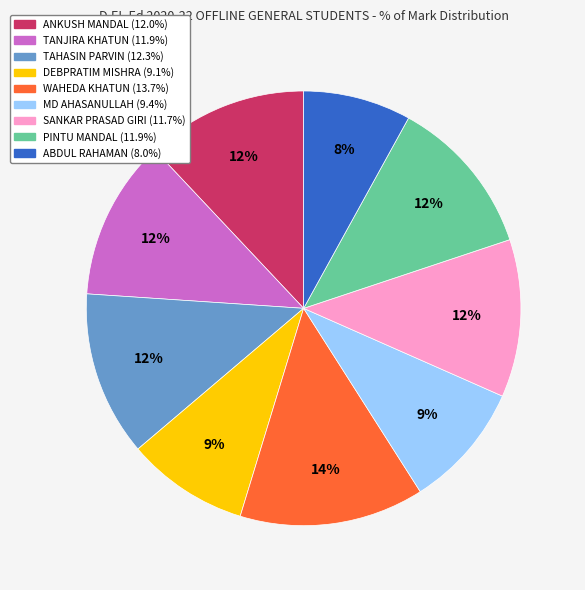

Between WAHEDA KHATUN and ANKUSH MANDAL, which is larger?

WAHEDA KHATUN